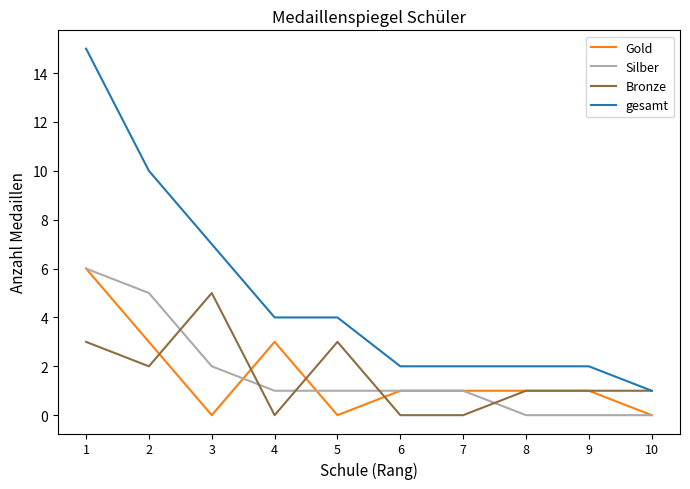

True or false: gesamt has a value of 2 at 4.

False